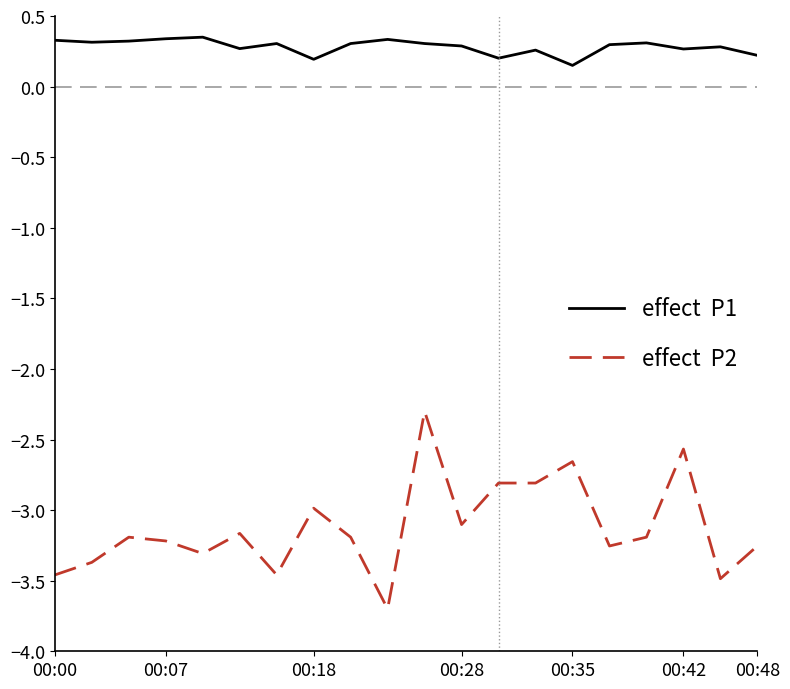

What is the smallest value displayed?

-3.7